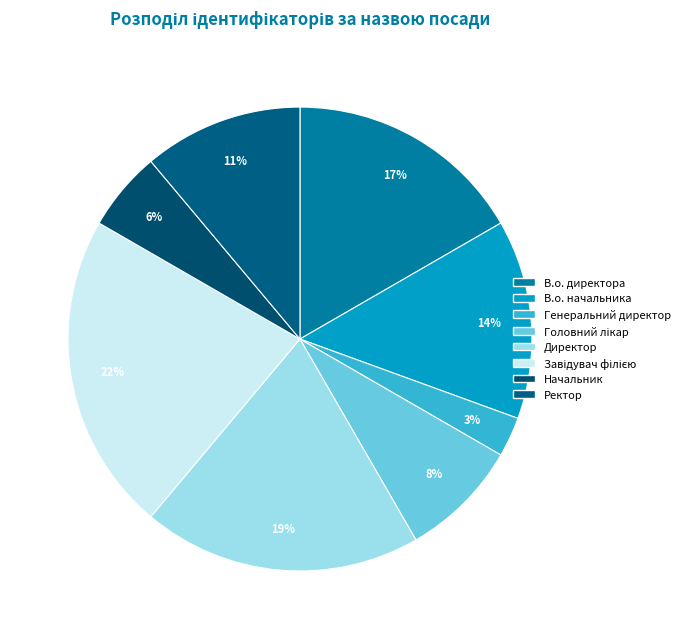

What is the total percentage of Головний лікар and В.о. директора?

25.0%